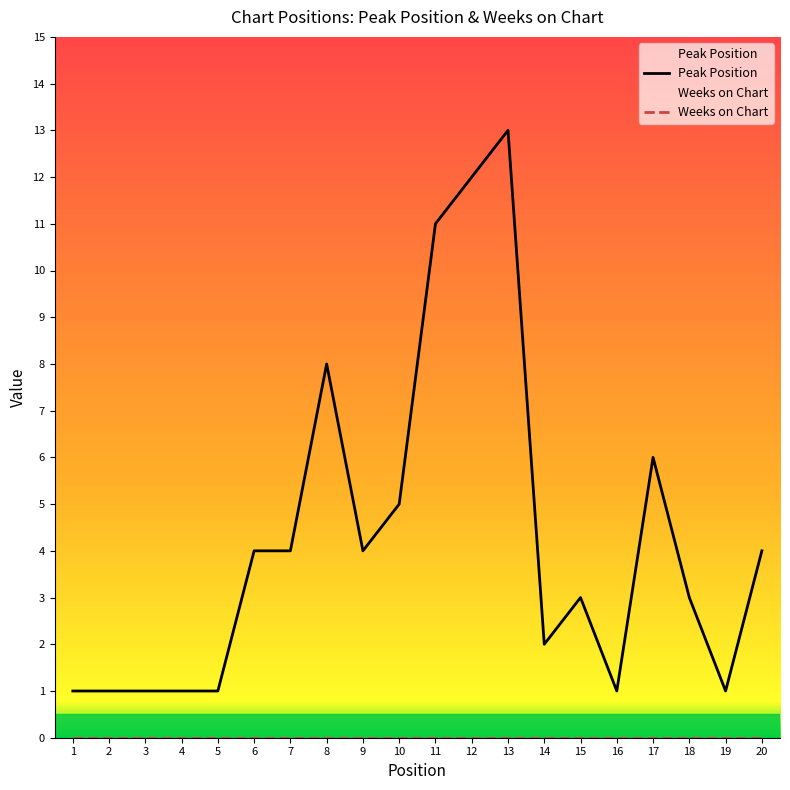

True or false: there are more than 1 points higher than both neighbors.

True